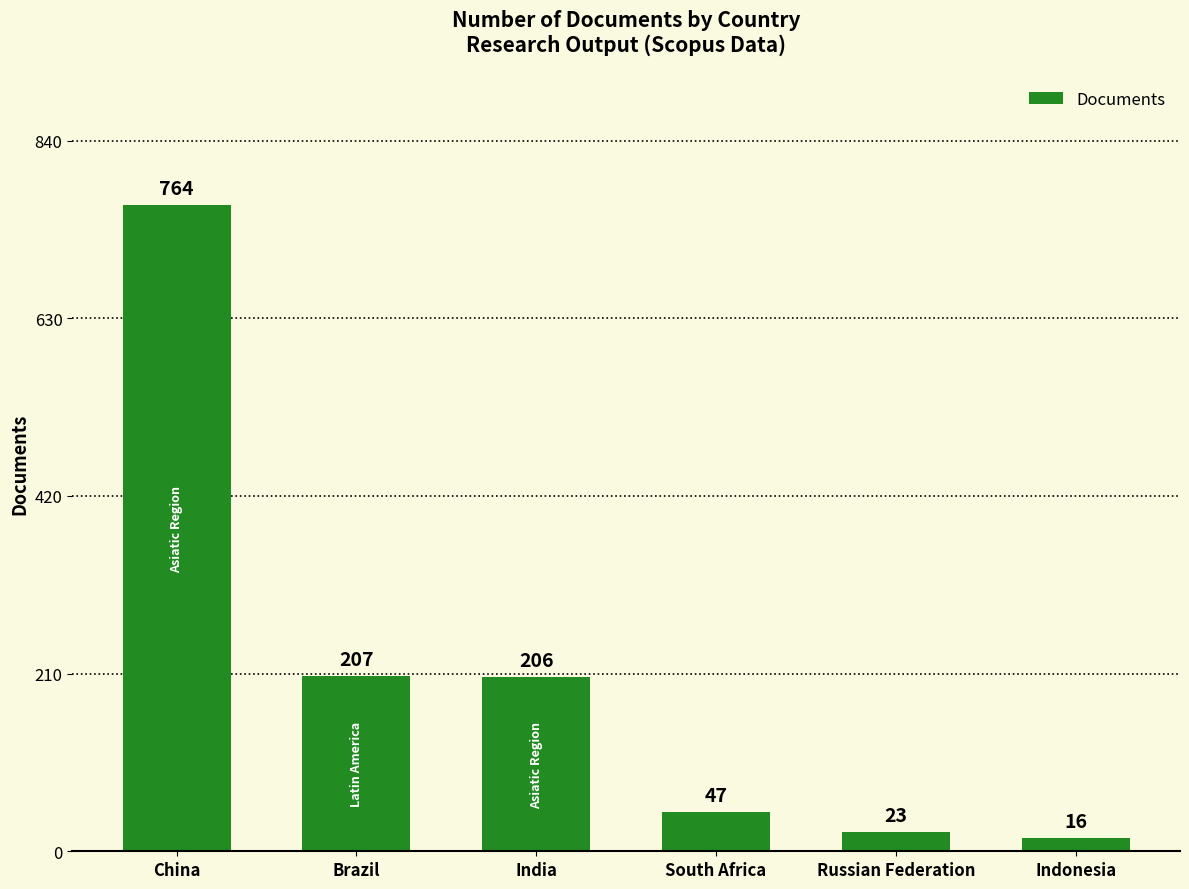

True or false: the data shows 47 at South Africa.

True